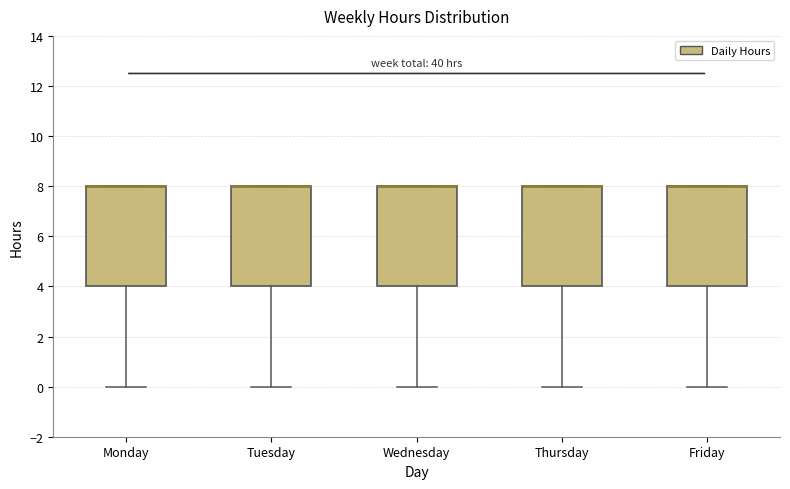

Reading left to right, read every box against the y-axis: the position of its median line, the range the box covers, and the ends of its whiskers. The values are not printed on the chart, so give them approximately, as read against the axis.

Monday: median 8 (drawn on the box's upper edge), box 4 to 8, whiskers 0 to 8
Tuesday: median 8 (drawn on the box's upper edge), box 4 to 8, whiskers 0 to 8
Wednesday: median 8 (drawn on the box's upper edge), box 4 to 8, whiskers 0 to 8
Thursday: median 8 (drawn on the box's upper edge), box 4 to 8, whiskers 0 to 8
Friday: median 8 (drawn on the box's upper edge), box 4 to 8, whiskers 0 to 8